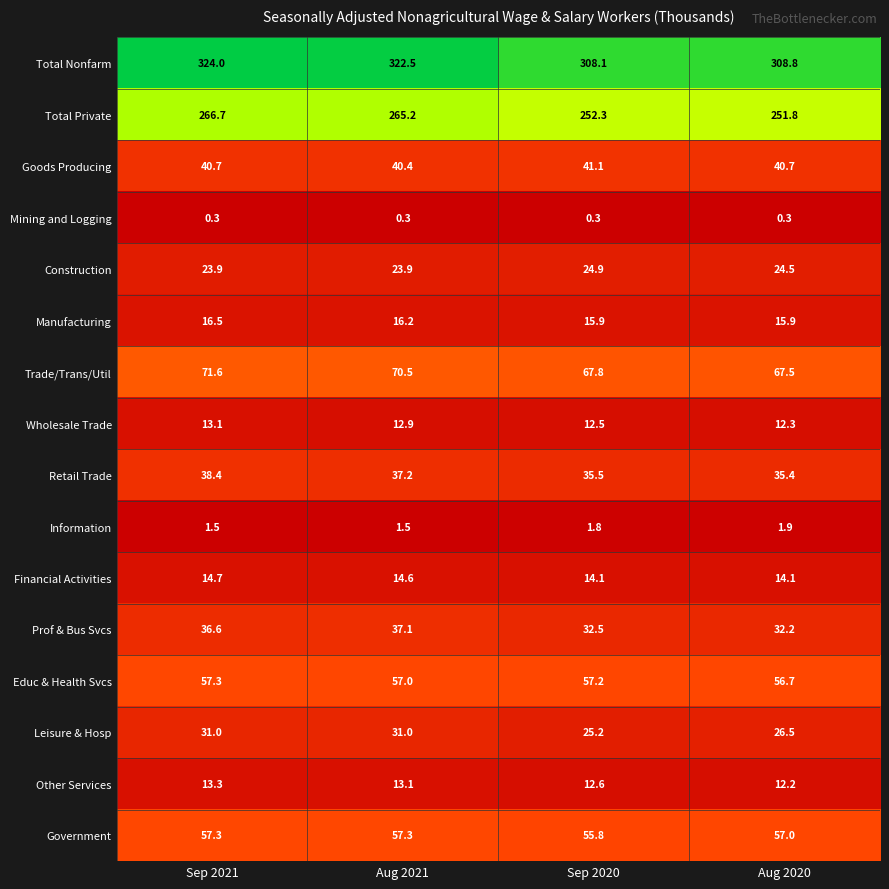

Count the Goods Producing values in the range 40 to 41.

3